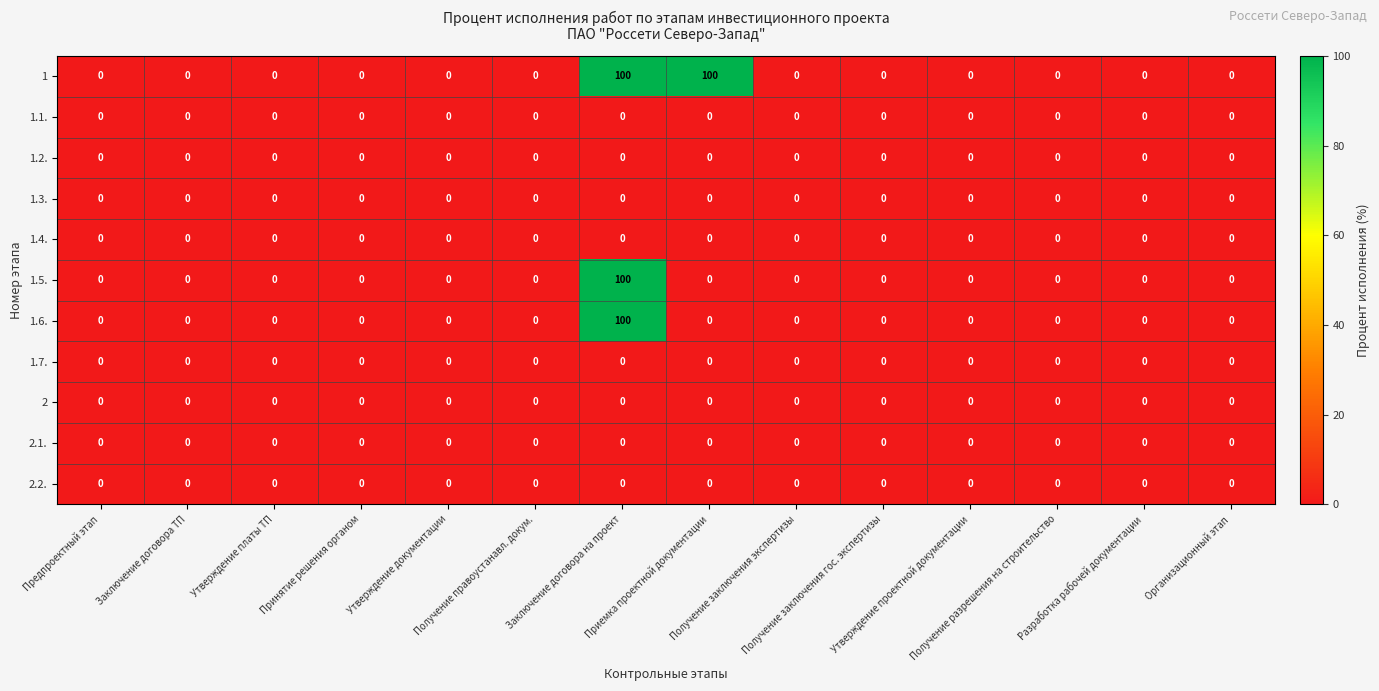

What is the highest value of the 1 series?

100